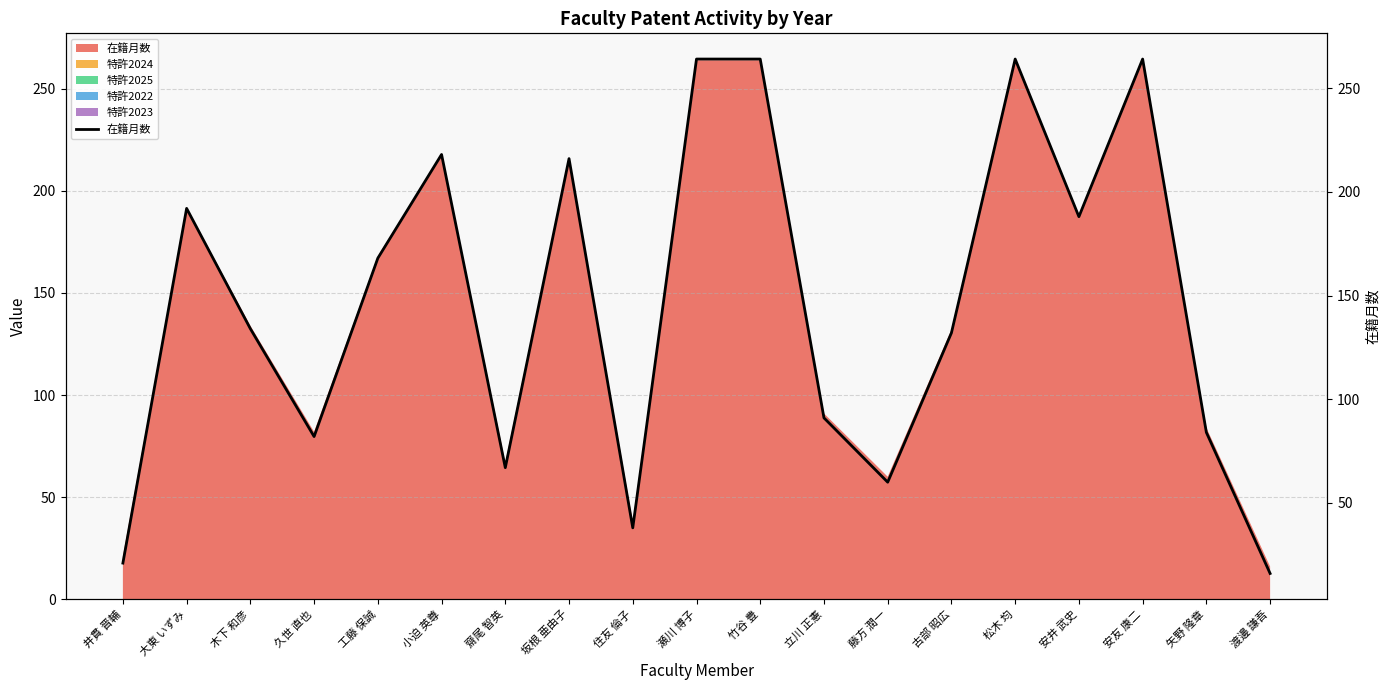

What is the smallest value displayed?

16